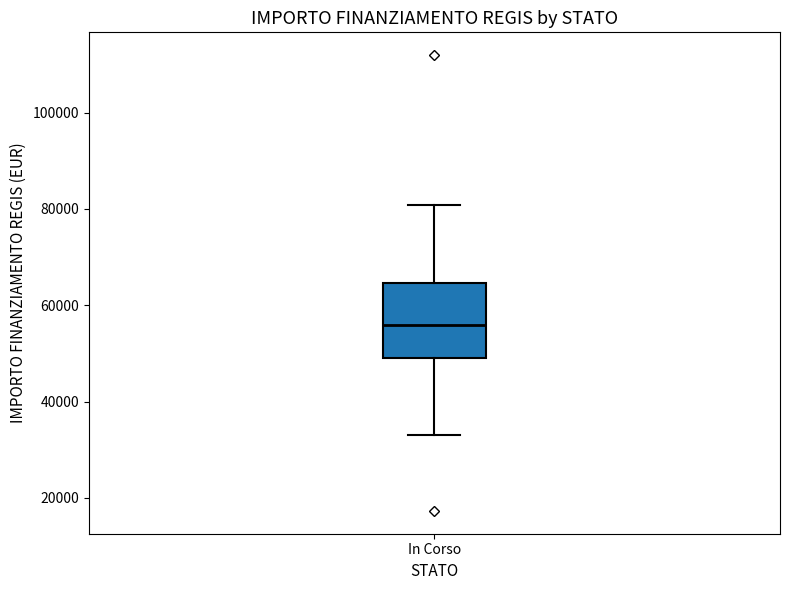

Transcribe this box plot: give where the median line is, the range the box spans, and where the two whiskers end, as read against the y-axis. The values are not printed on the chart, so give them approximately, as read against the axis.

median 56000, box 50000 to 64000, whiskers 32000 to 80000